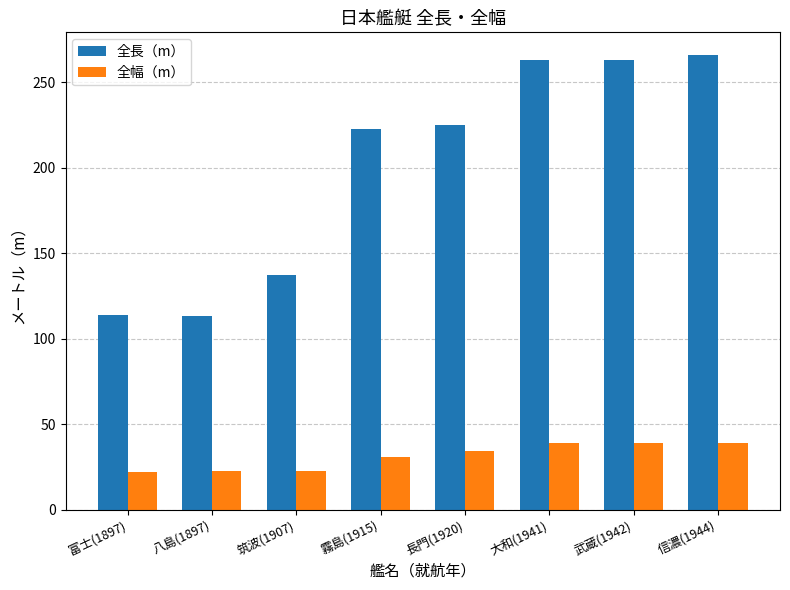

The value of 全長（m） at 富士(1897) is 114.0. True or false?

True